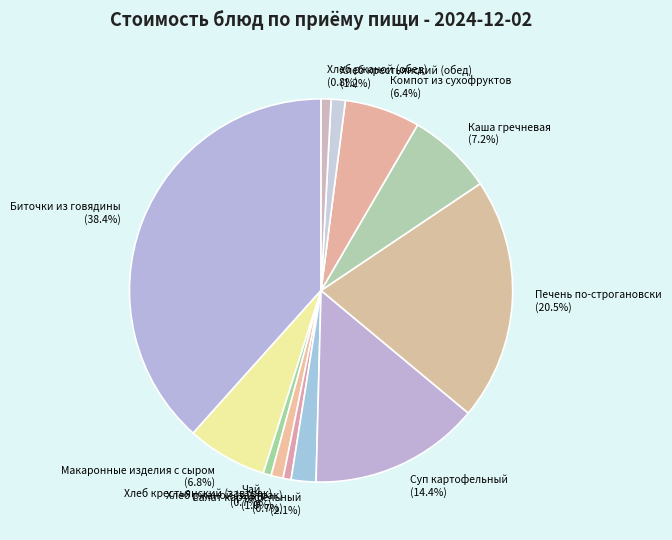

What portion of the pie excludes Хлеб ржаной (обед)?

99.2%